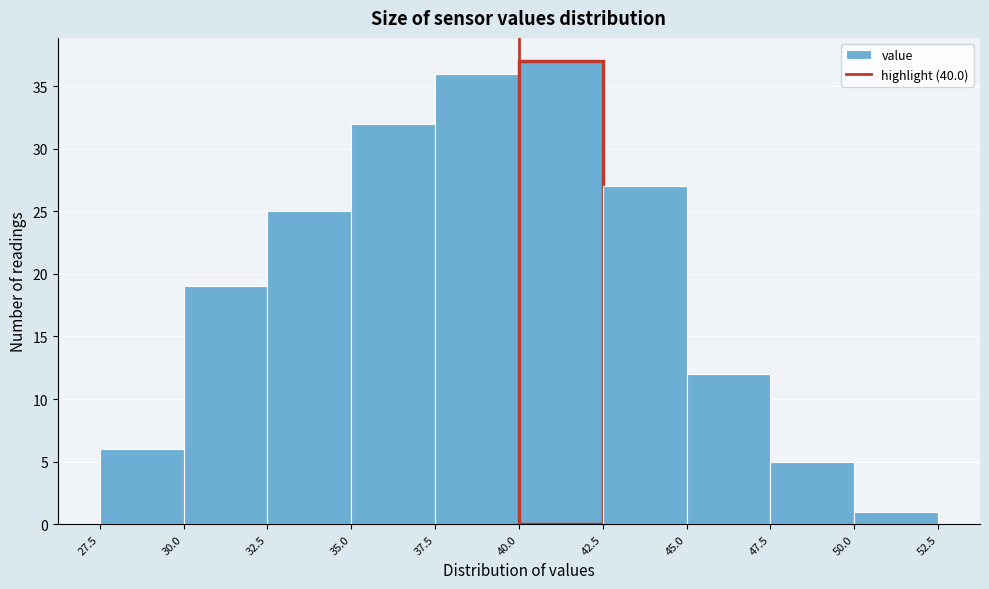

Reading left to right, transcribe this chart: for each bar, give the range it covers on the x-axis and its height. The values are not printed on the chart, so give them approximately, as read against the axis.

27.5 to 30.0: 6
30.0 to 32.5: 19
32.5 to 35.0: 25
35.0 to 37.5: 32
37.5 to 40.0: 36
40.0 to 42.5: 37
42.5 to 45.0: 27
45.0 to 47.5: 12
47.5 to 50.0: 5
50.0 to 52.5: 1